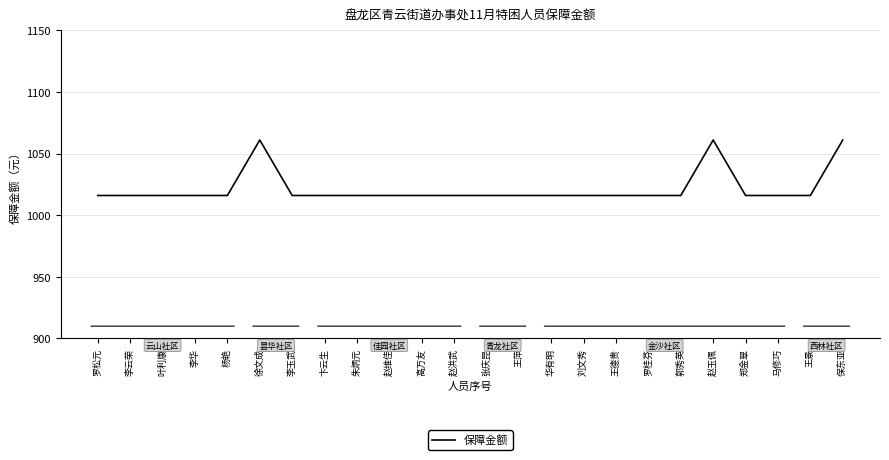

What position from the right is 赵维佳?

15